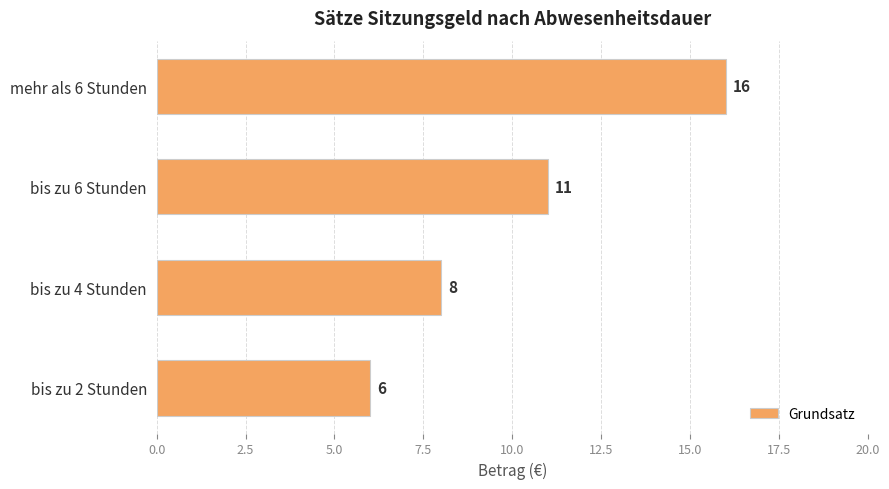

How many categories are shown in the chart?

4